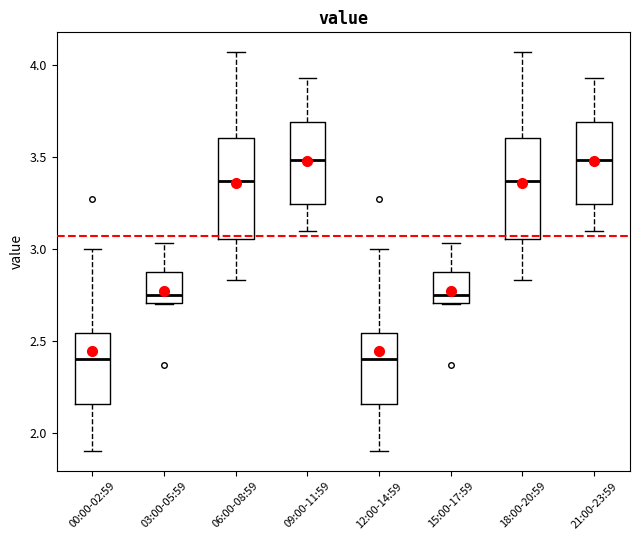

Where is the upper edge of the box for 06:00-08:59 on the y-axis? The values are not printed on the chart, so give them approximately, as read against the axis.

3.60